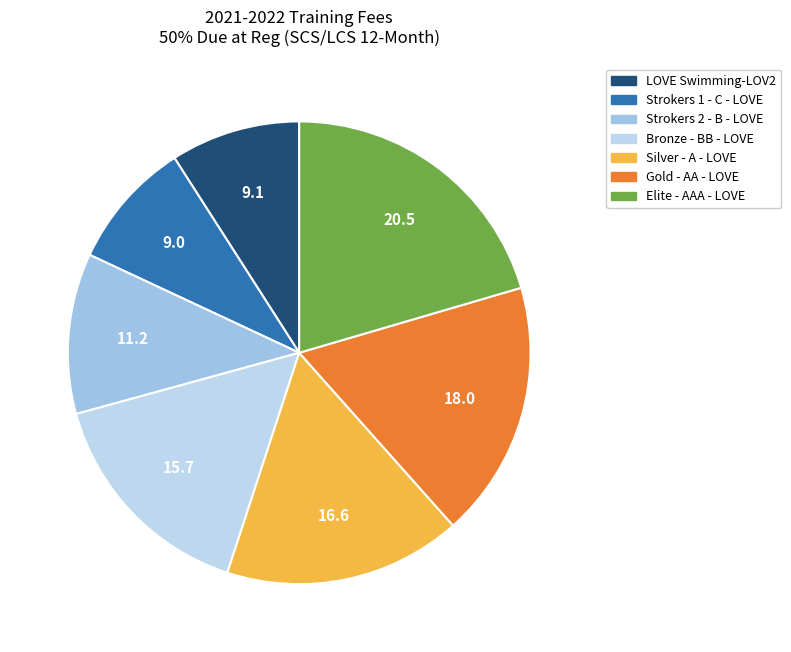

To the nearest percent, what portion does Elite - AAA - LOVE represent?

20%